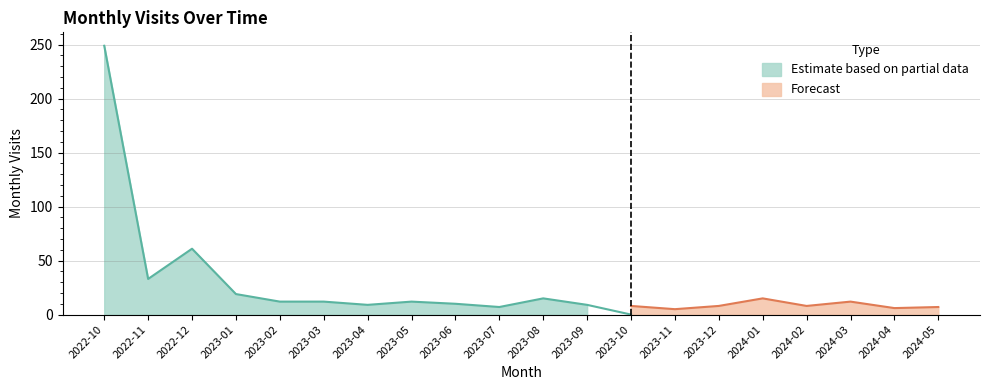

List the labels in order of value, smallest first.

2023-11, 2024-04, 2023-07, 2024-05, 2023-10, 2023-12, 2024-02, 2023-04, 2023-09, 2023-06, 2023-02, 2023-03, 2023-05, 2024-03, 2023-08, 2024-01, 2023-01, 2022-11, 2022-12, 2022-10